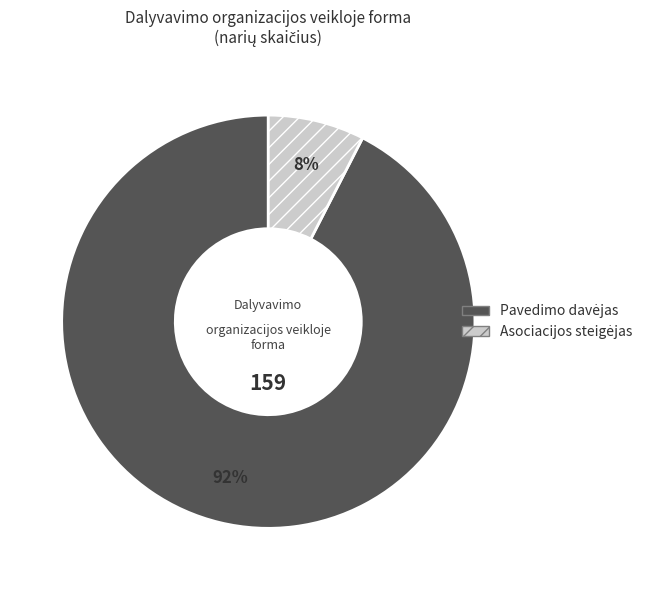

To the nearest percent, what is the average slice percentage?

50%